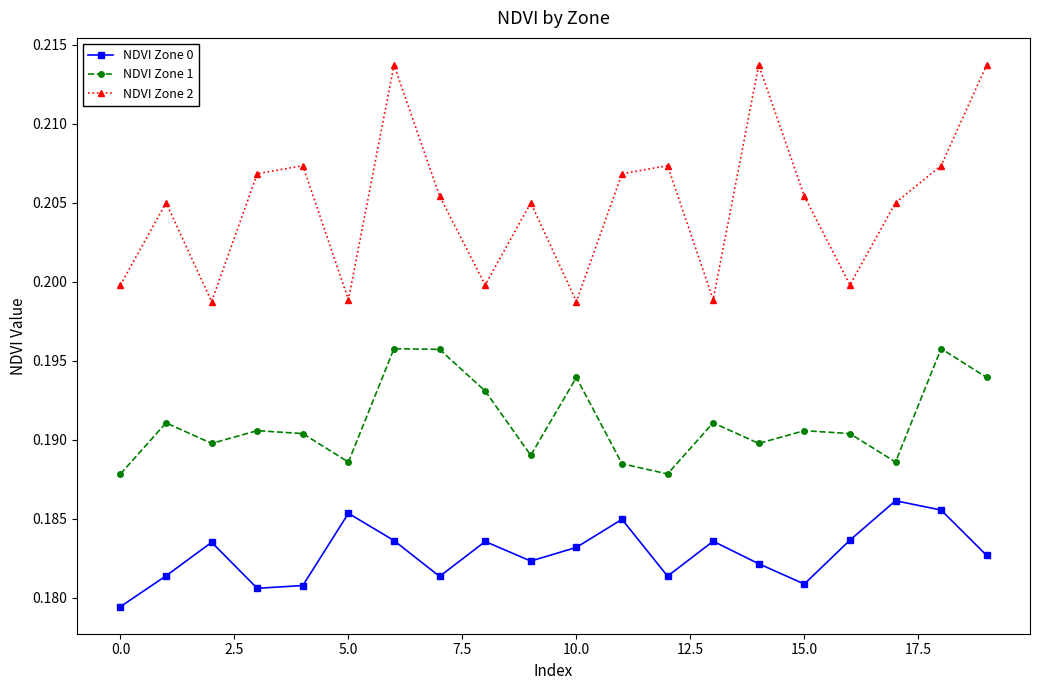

What are all the series names shown in the legend?

NDVI Zone 0, NDVI Zone 1, NDVI Zone 2